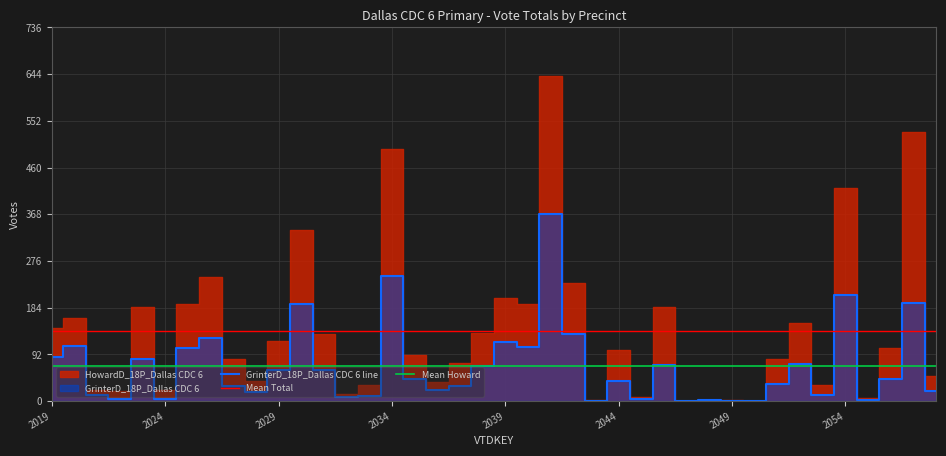

True or false: the data shows 111 at 2029.

False